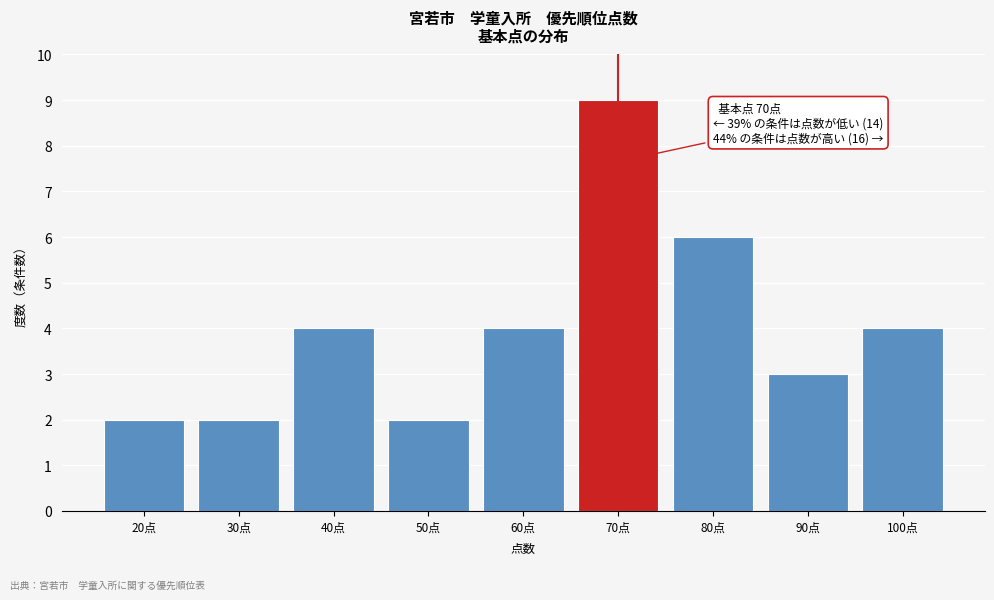

Reading right to left, transcribe all the data shown in this chart.

100点=4	90点=3	80点=6	70点=9	60点=4	50点=2	40点=4	30点=2	20点=2